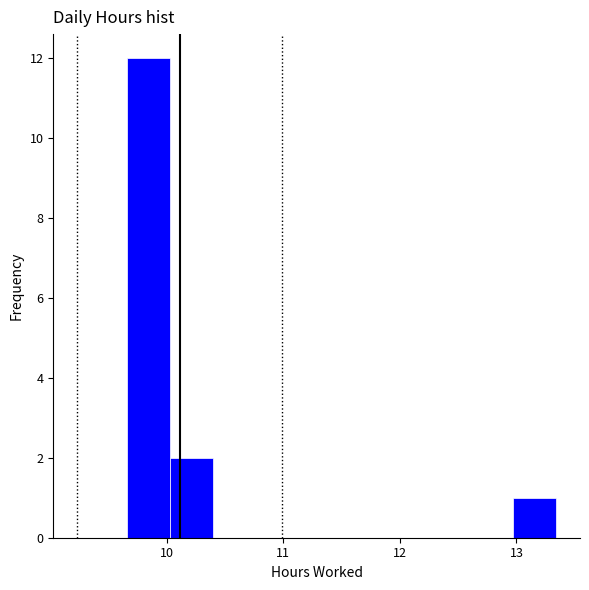

Around what value on the x-axis is the tallest bar? Give the approximate position of its centre, as read against the axis.

9.8